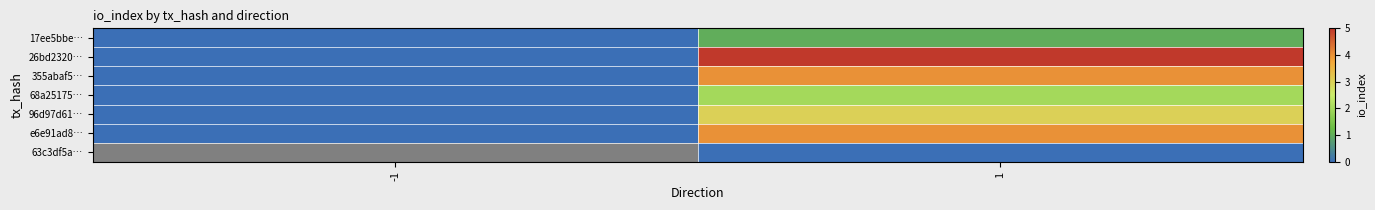

The 96d97d61… series shows 0.0 at -1. True or false?

True